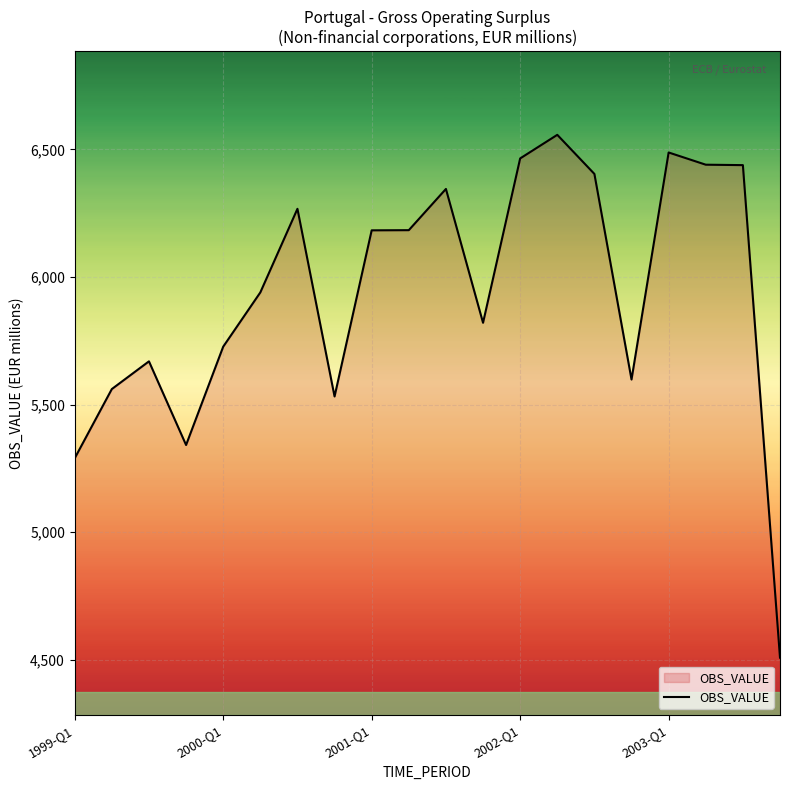

What is the difference between the maximum and minimum values?

2049.5